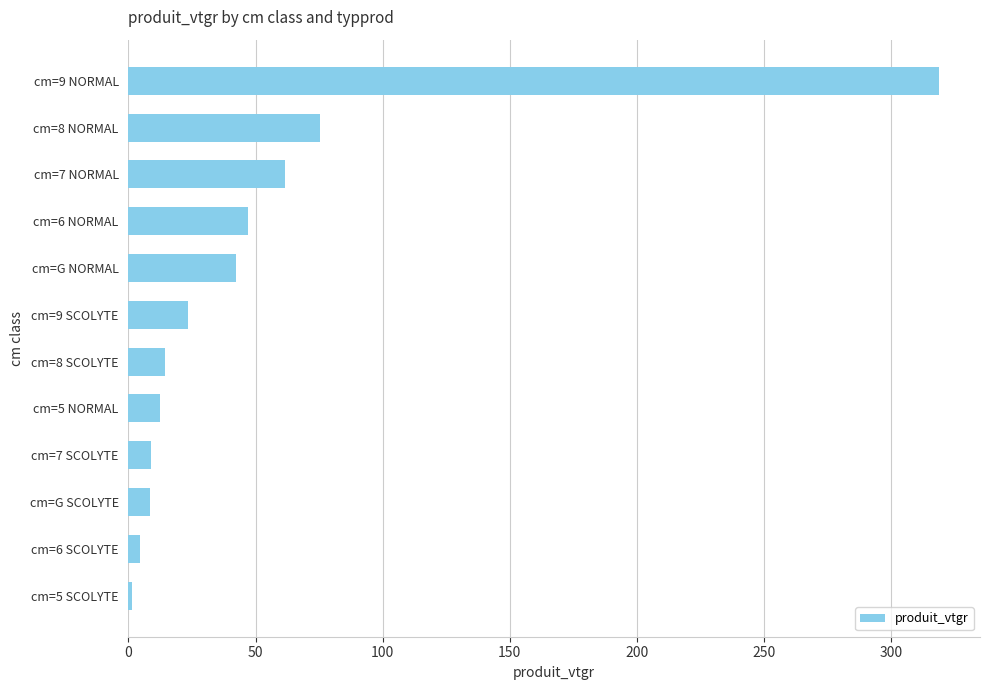

How many values exceed 23?

6